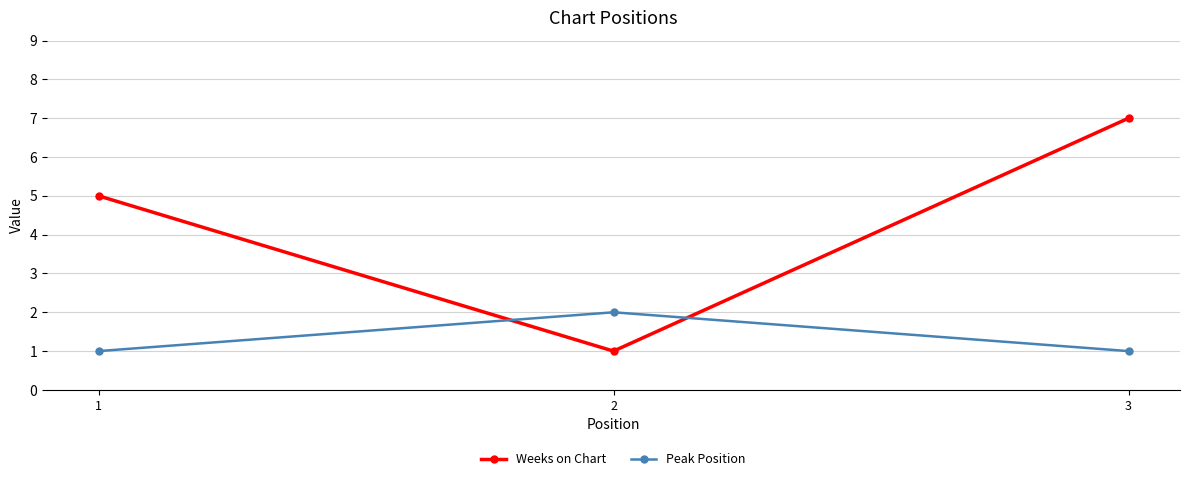

Does the chart display data point markers on the line(s)?

Yes